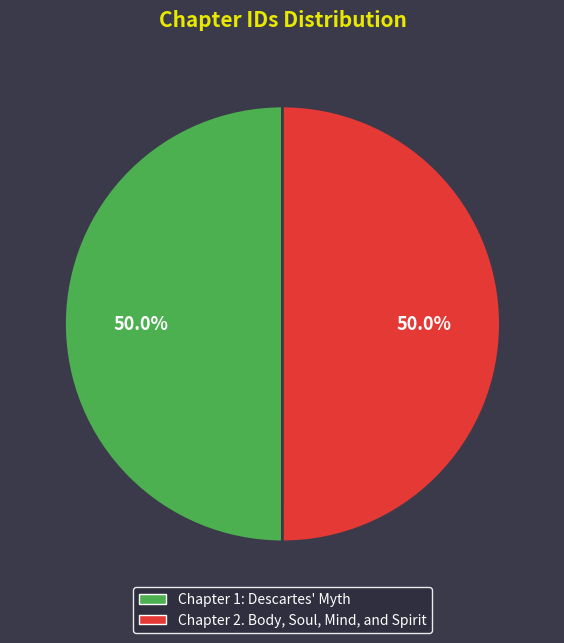

Is it true that Chapter 2. Body, Soul, Mind, and Spirit is 50% of the pie?

True